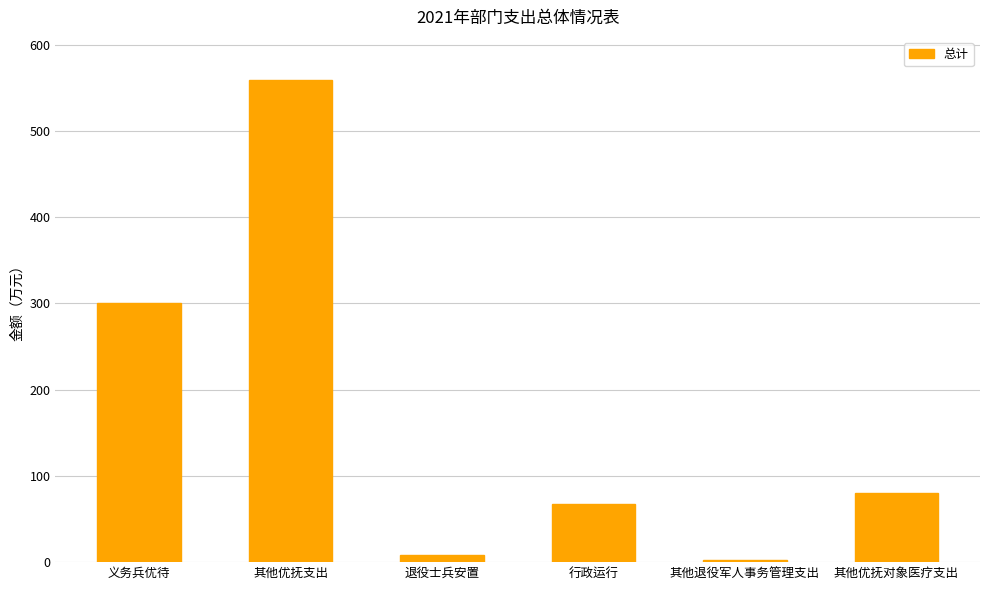

Which category has the highest value across all series?

其他优抚支出